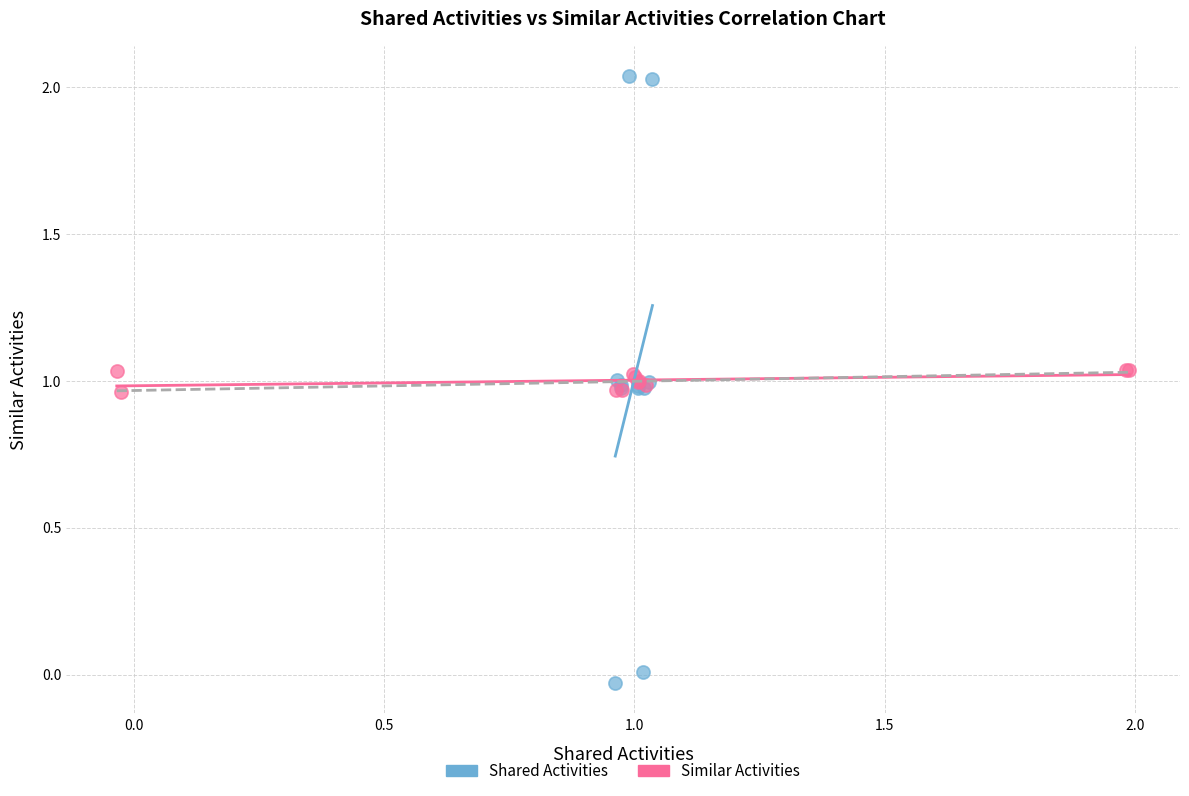

Which series contains the highest Y value?

Shared Activities